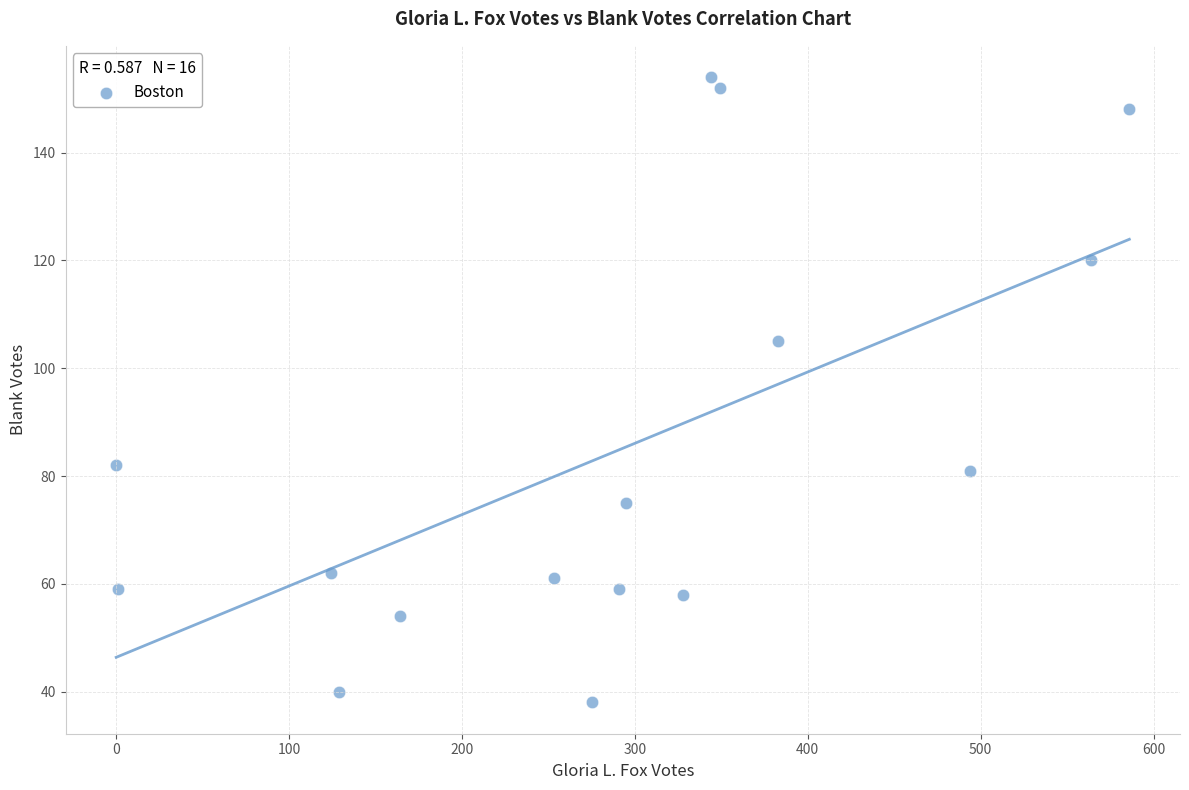

What is the range of Y values (max minus min)?

116